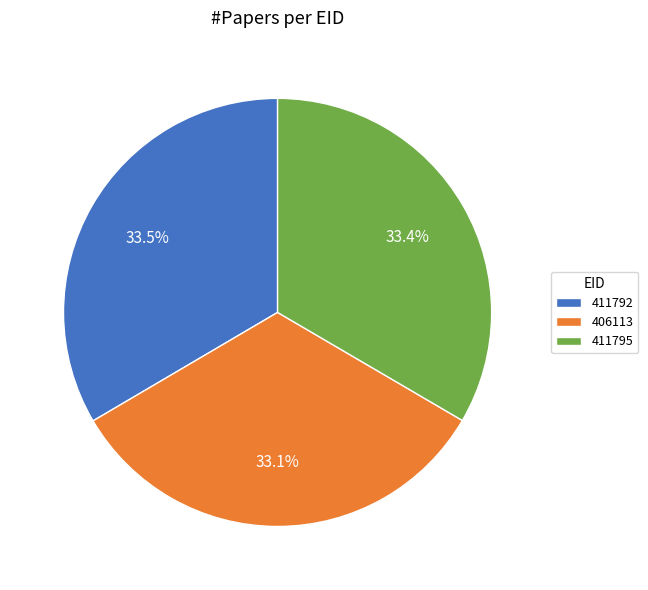

The 411795 slice represents 47% of the pie. True or false?

False